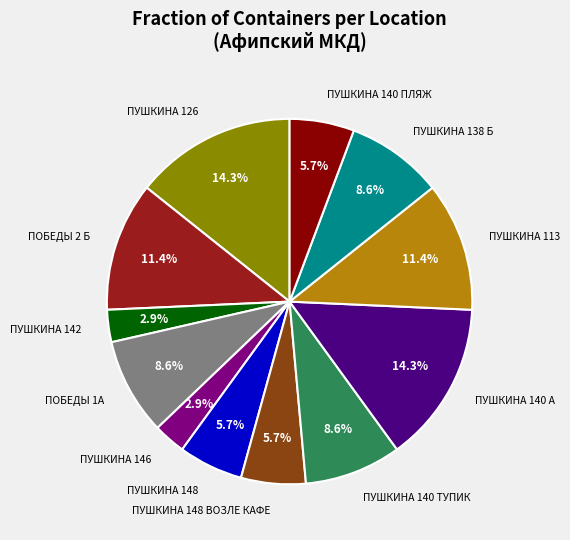

What portion of the pie excludes ПУШКИНА 138 Б?

91.4%